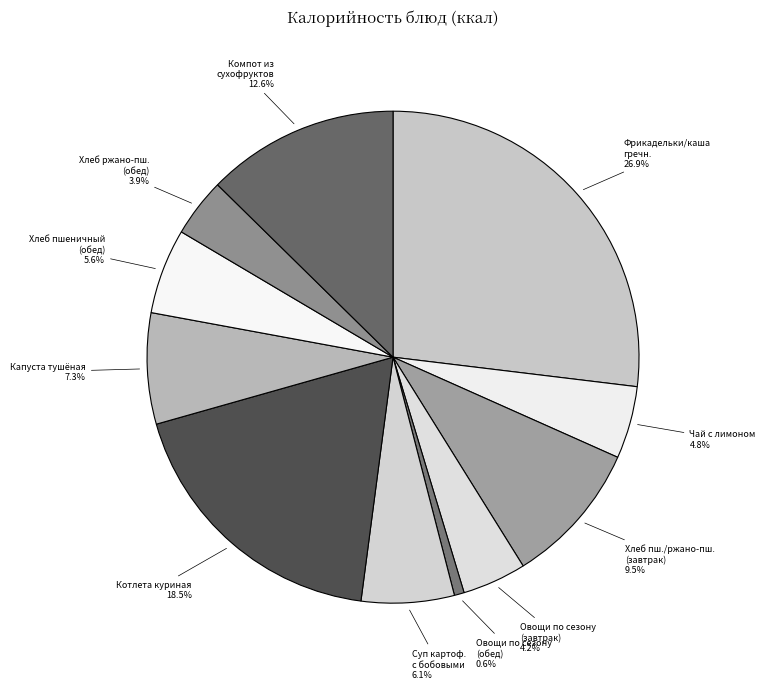

How many slices are in this pie chart?

11